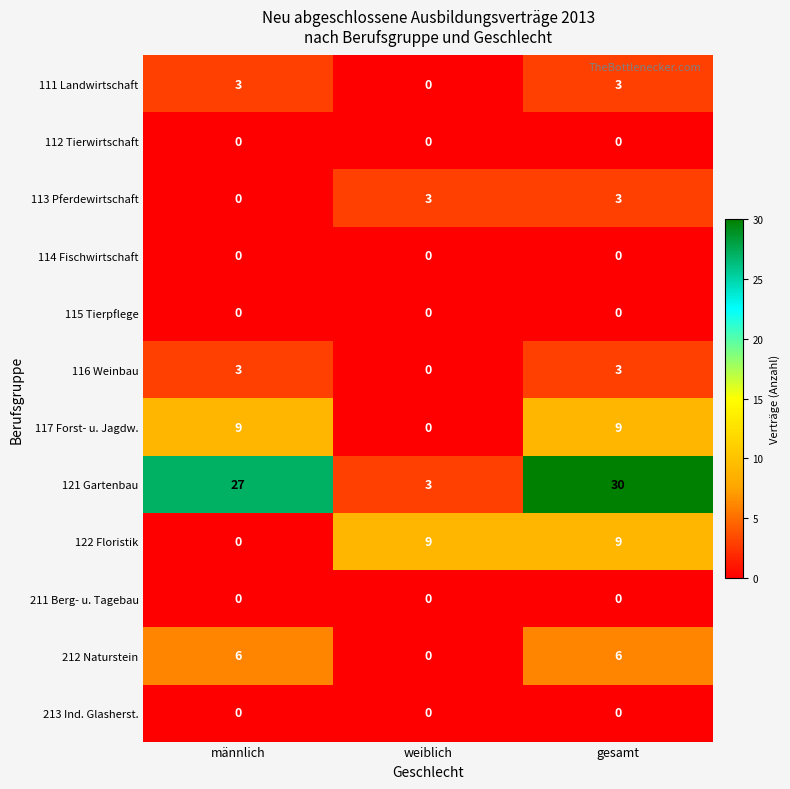

How many data points does each series have?

3